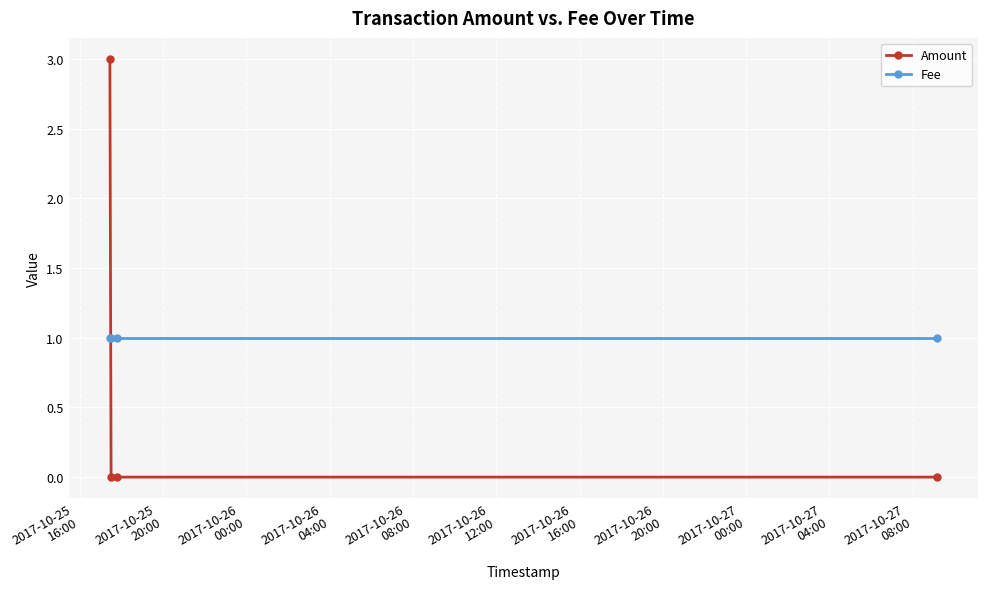

Which series has the widest spread of values?

Amount